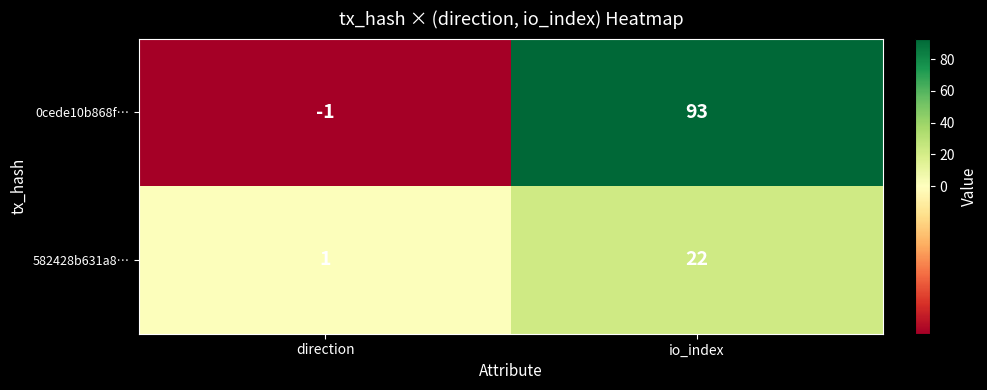

Reading left to right, extract all data points from this chart.

0cede10b868f…: -1	93
582428b631a8…: 1	22